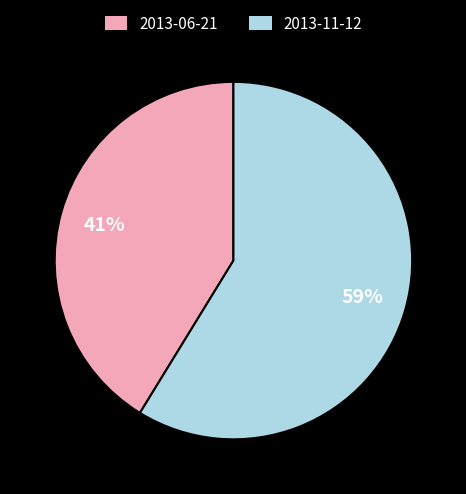

To the nearest percent, what is the difference between the 2013-11-12 and 2013-06-21 slice percentages?

18%